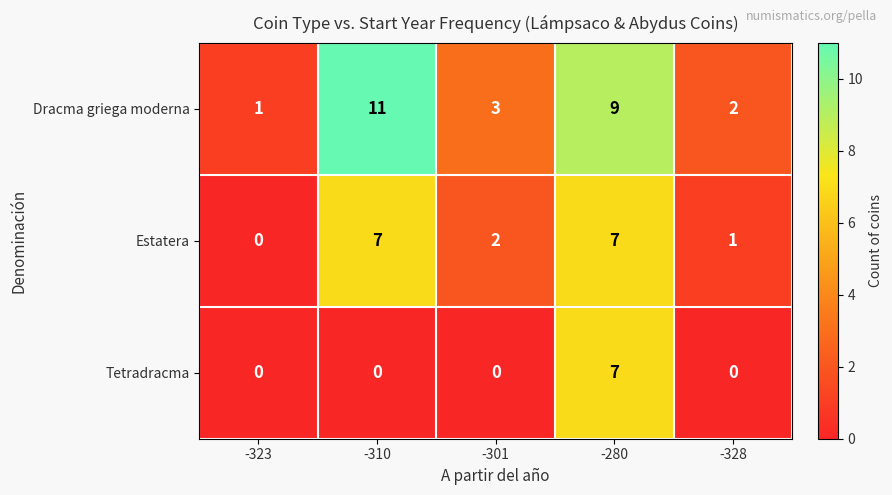

At which label is Estatera closest to 3?

-301